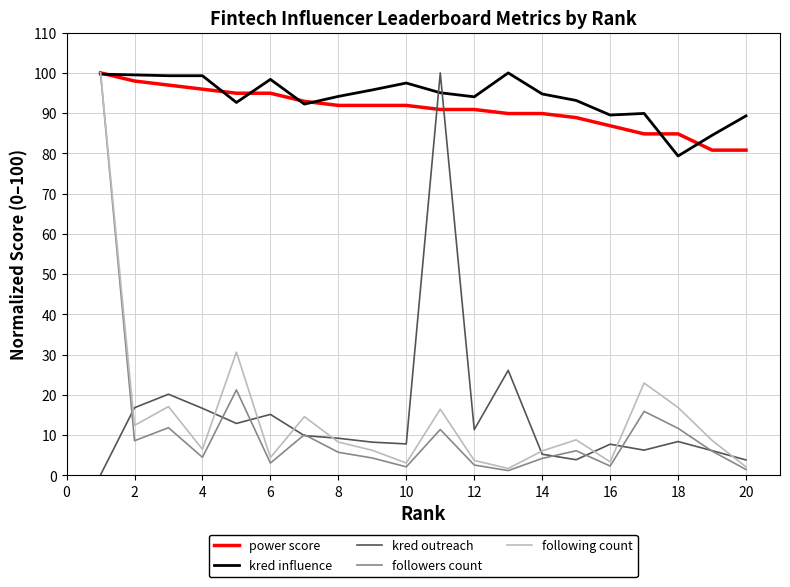

What is the maximum value for followers count?

100.0